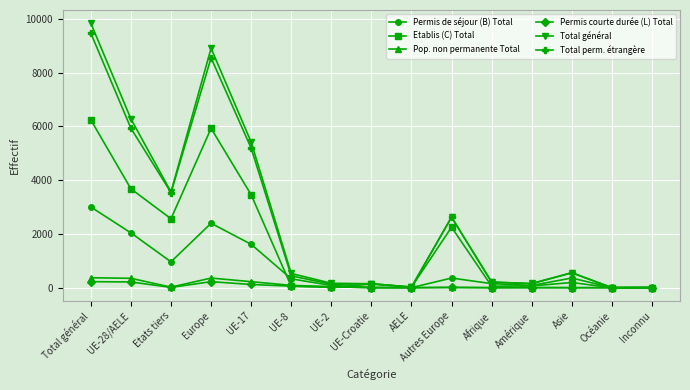

At UE-17, list the series in order from smallest to largest.

Permis courte durée (L) Total, Pop. non permanente Total, Permis de séjour (B) Total, Etablis (C) Total, Total perm. étrangère, Total général